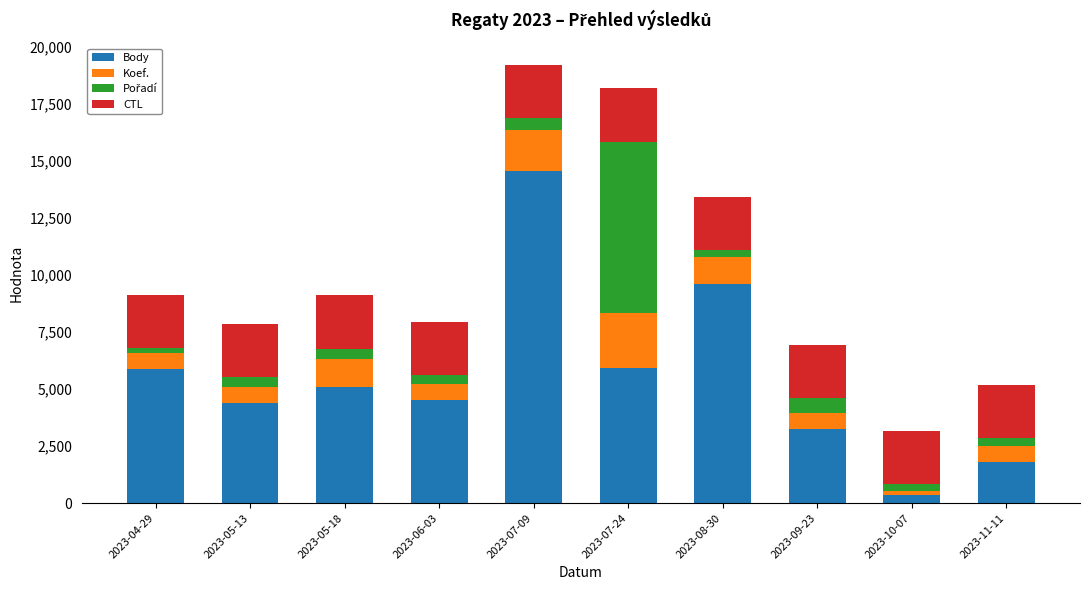

Which category has the highest value in the Body series?

2023-07-09